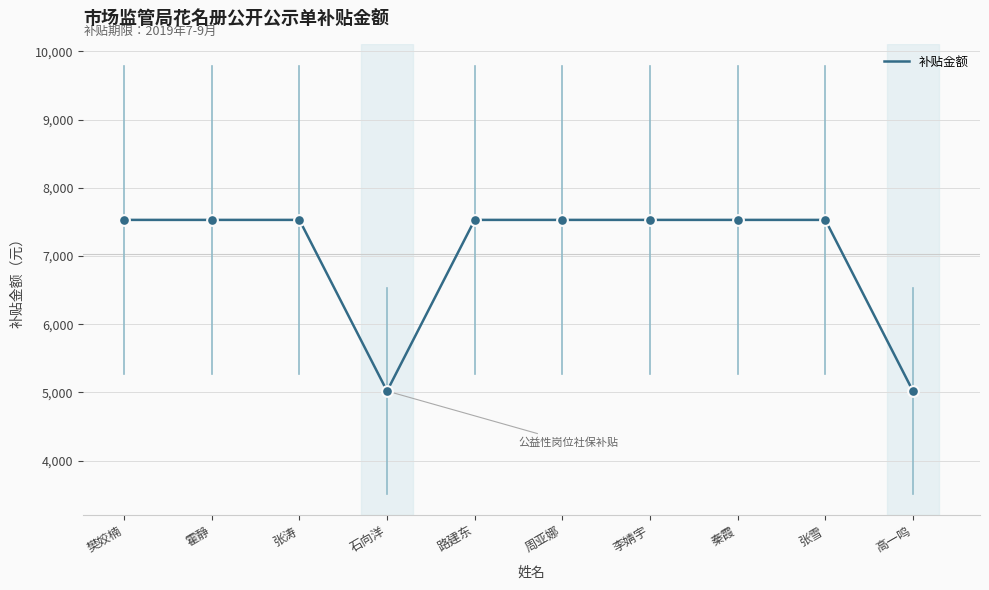

Approximately how many times larger is the value at 樊姣楠 compared to 李婧宇?

1.0